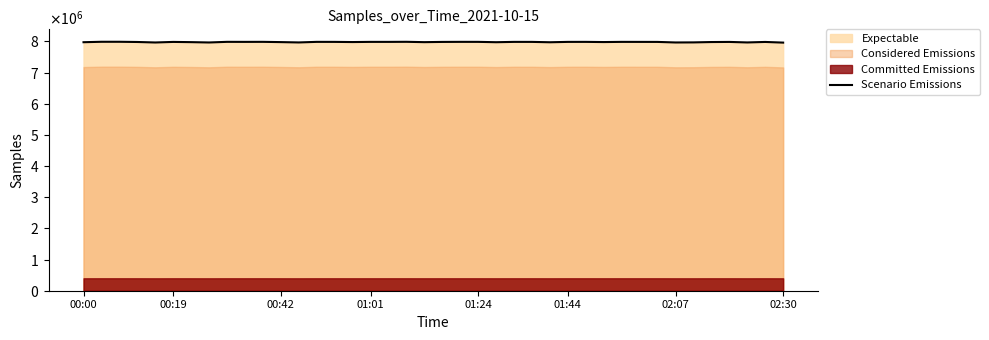

Which label corresponds to the largest value in the chart?

00:42